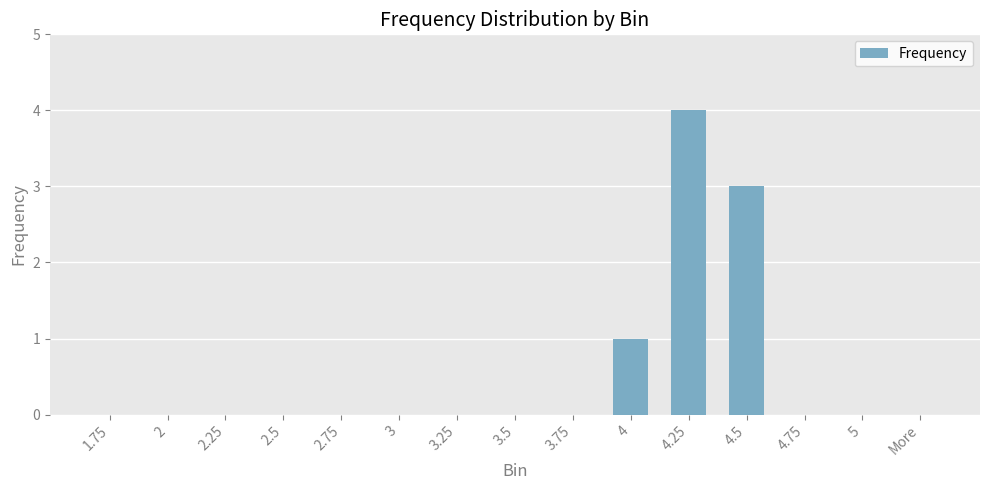

What is the sum of all values?

8